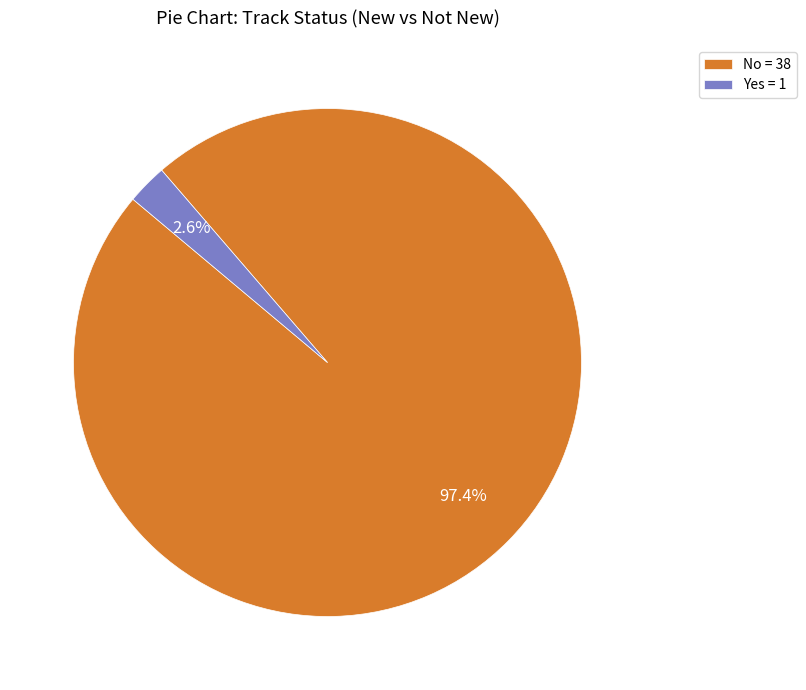

Does Yes represent more than half of the total?

No